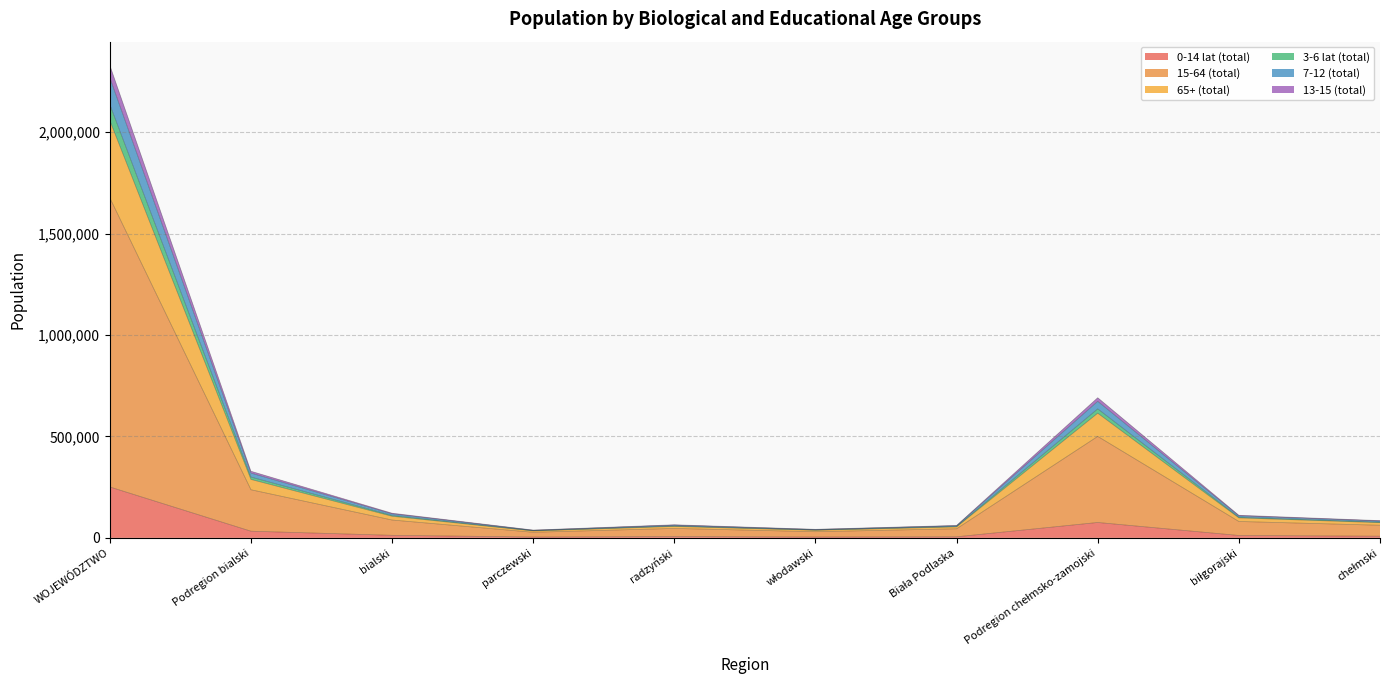

List the labels in order of 65+ (total) value, largest first.

WOJEWÓDZTWO, Podregion chełmsko-zamojski, Podregion bialski, bialski, biłgorajski, chełmski, radzyński, Biała Podlaska, włodawski, parczewski